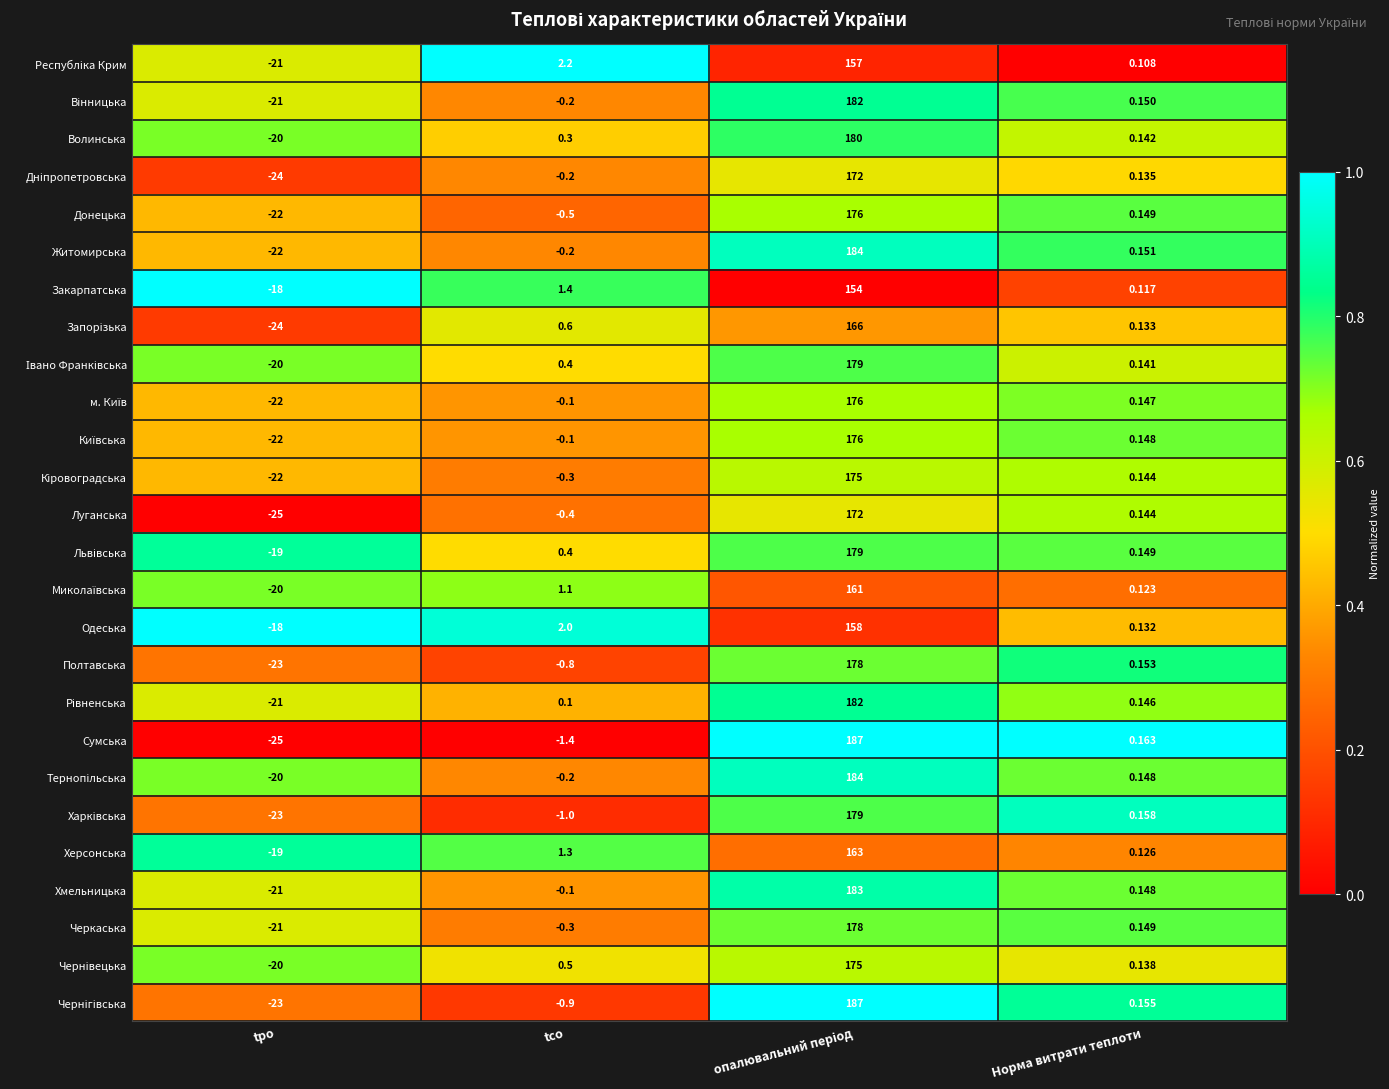

Which series has the widest spread of values?

Сумська